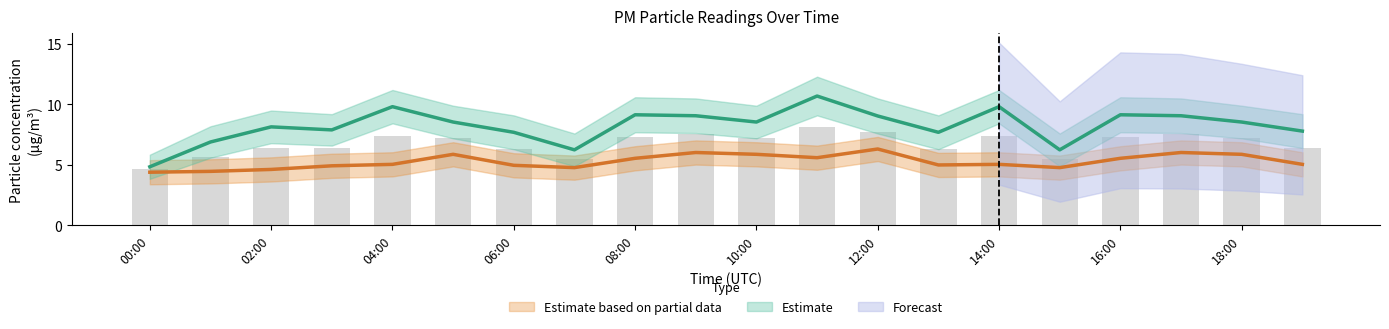

What is the average value of the P2 series?

5.3